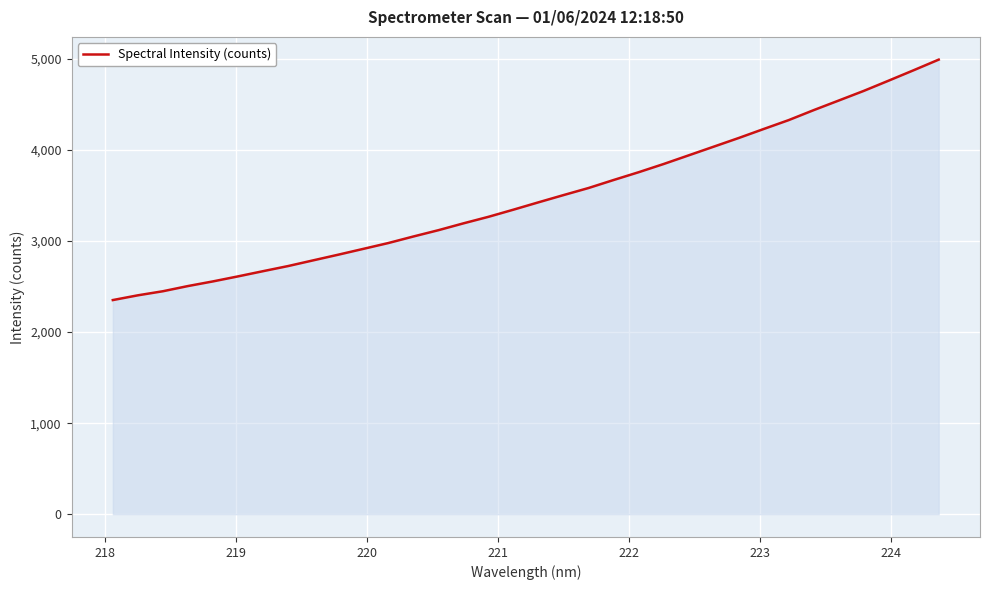

What is the minimum value shown in the chart?

2351.3